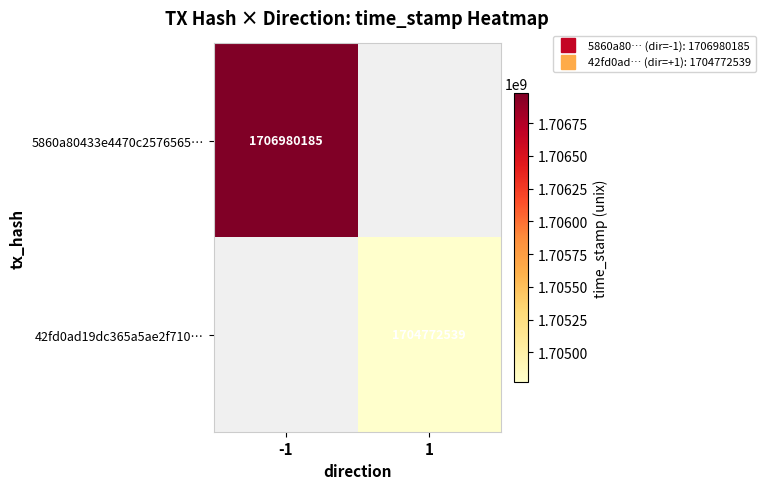

What is the maximum value shown in the chart?

1706980185.0